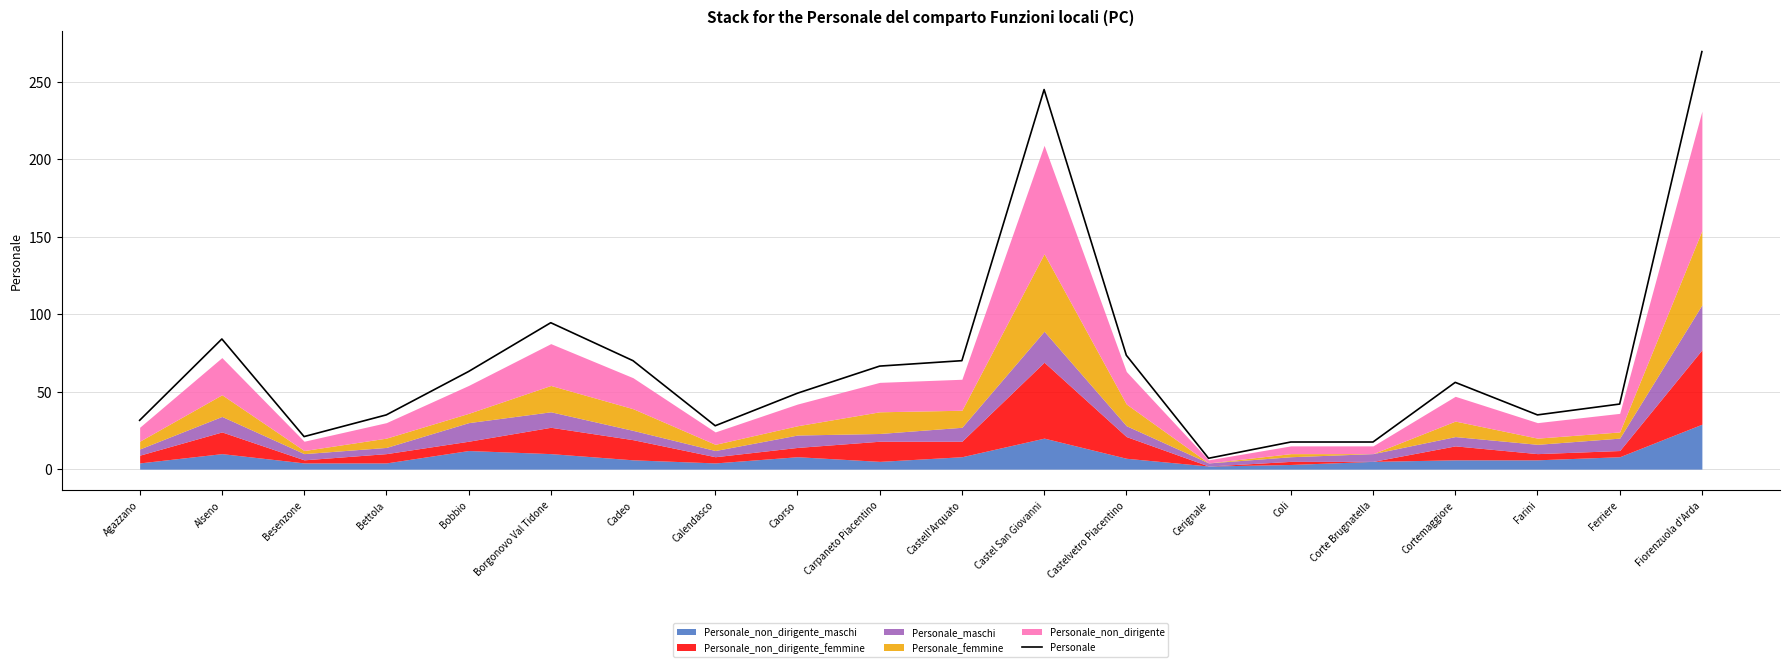

At which category does the data reach its first local valley?

Besenzone